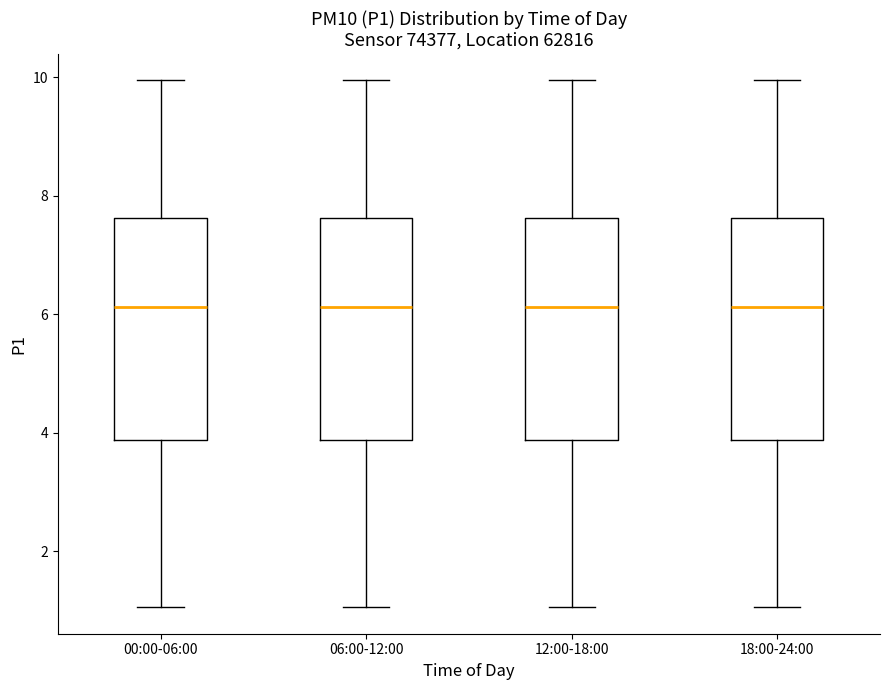

Where does the median line of the box for 12:00-18:00 sit on the y-axis? The values are not printed on the chart, so give them approximately, as read against the axis.

6.2